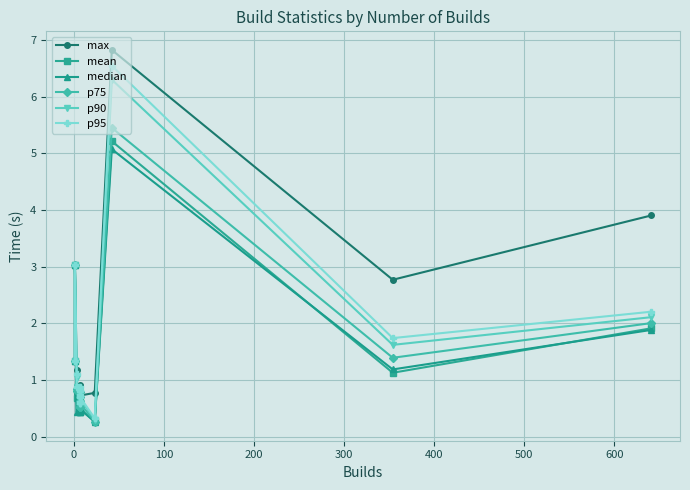

True or false: p75 and median cross at least once.

False